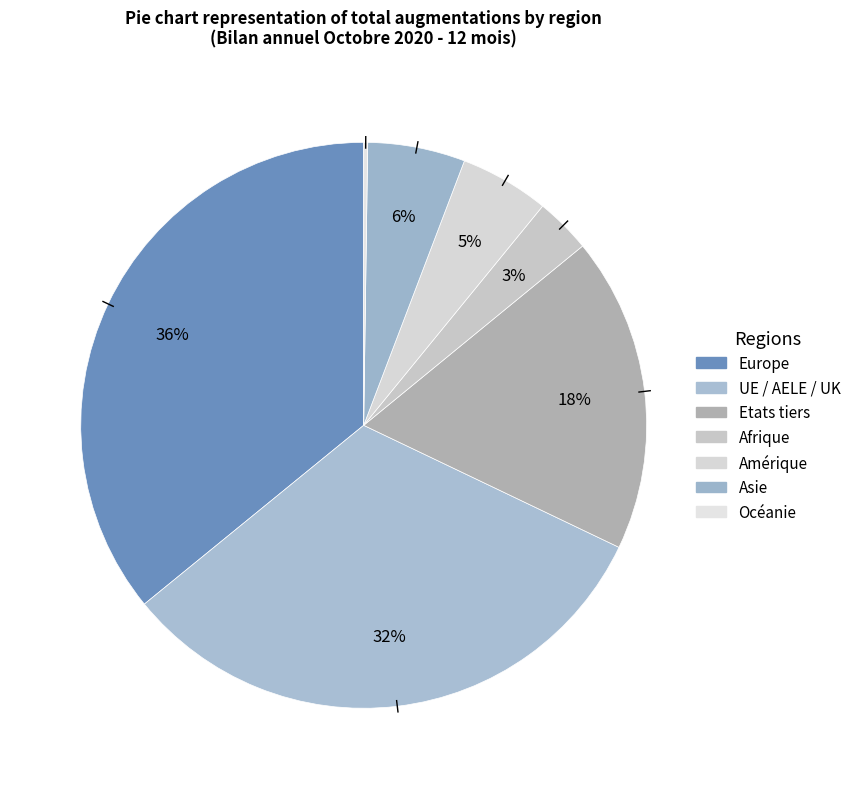

Rank the categories by value from lowest to highest.

Océanie, Afrique, Amérique, Asie, Etats tiers, UE / AELE / UK, Europe